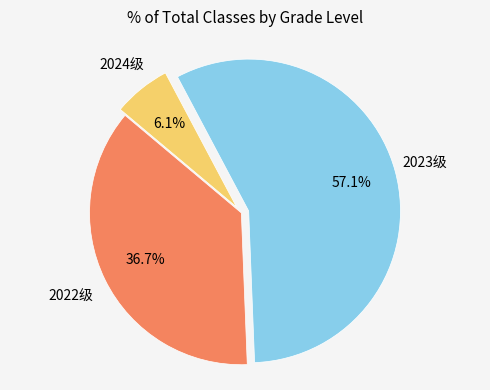

To the nearest percent, what percentage of the pie is 2024级?

6%